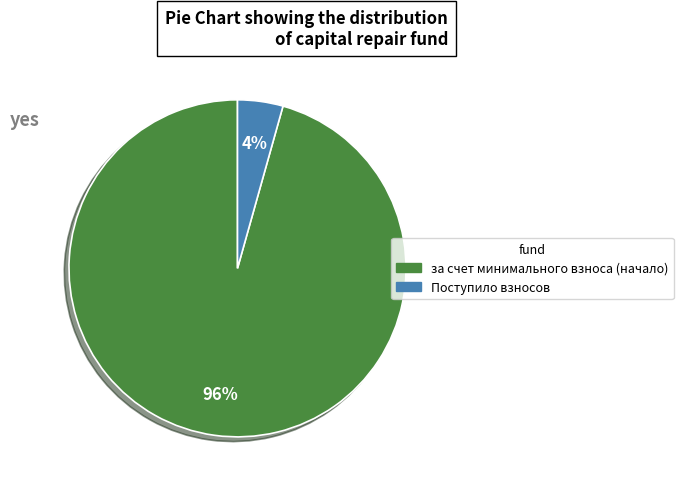

To the nearest percent, what is the average slice percentage?

50%